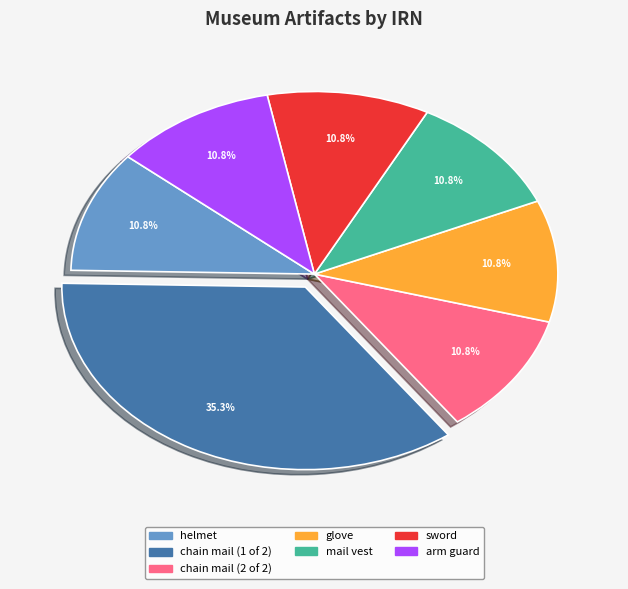

What is the largest slice in the pie chart?

chain mail (1 of 2)